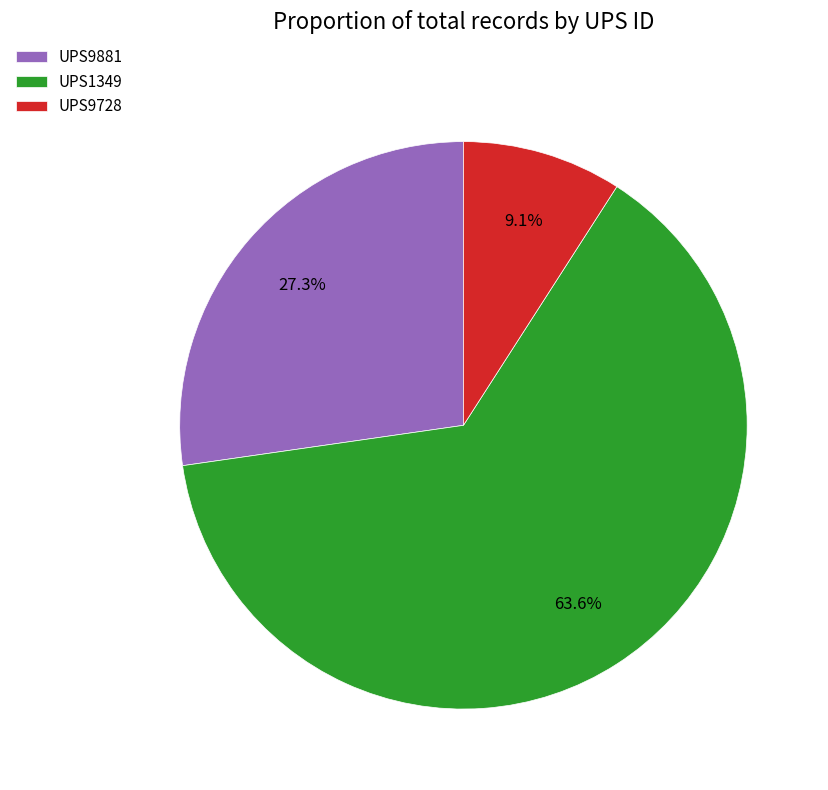

Which slice is the smallest?

UPS9728